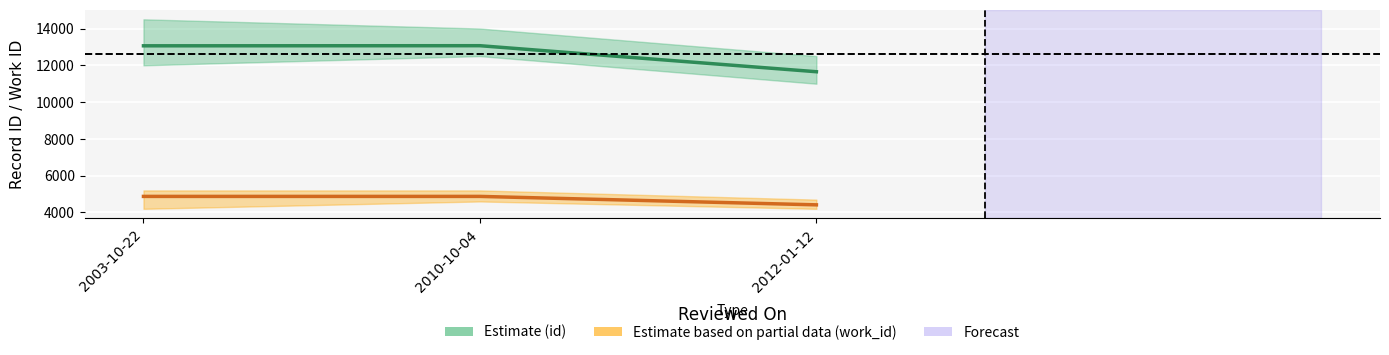

Rank the series at 2003-10-22 from lowest to highest value.

work_id (Partial), id (Estimate)